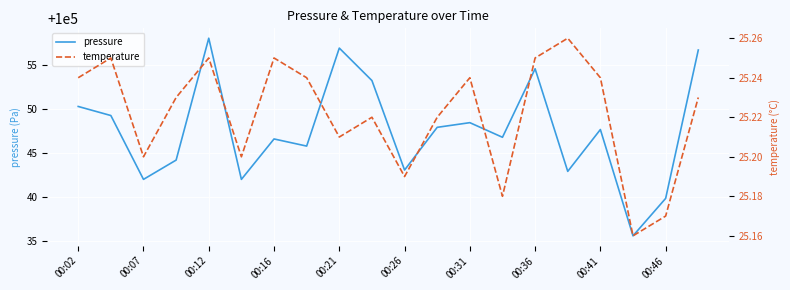

What is the lowest value of the pressure series?

100035.6